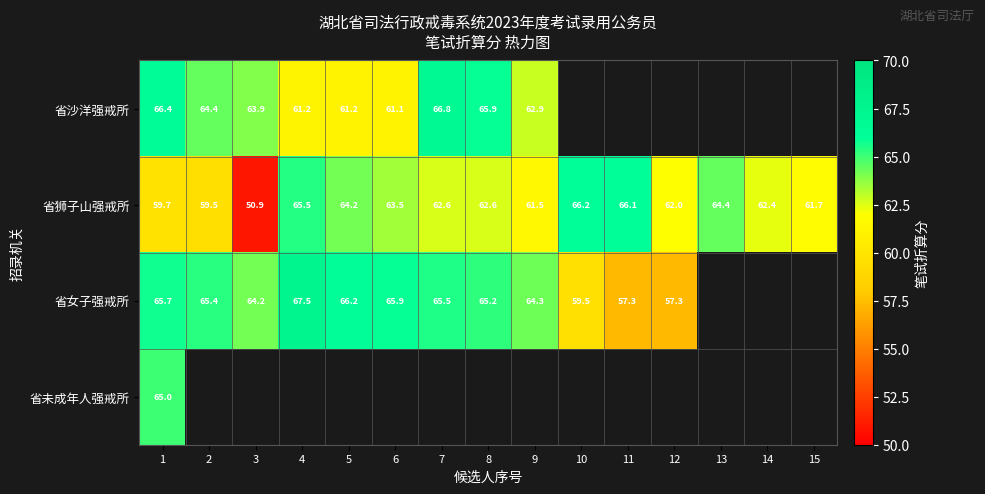

True or false: 省沙洋强戒所 has a value of 63.9 at 3.

True